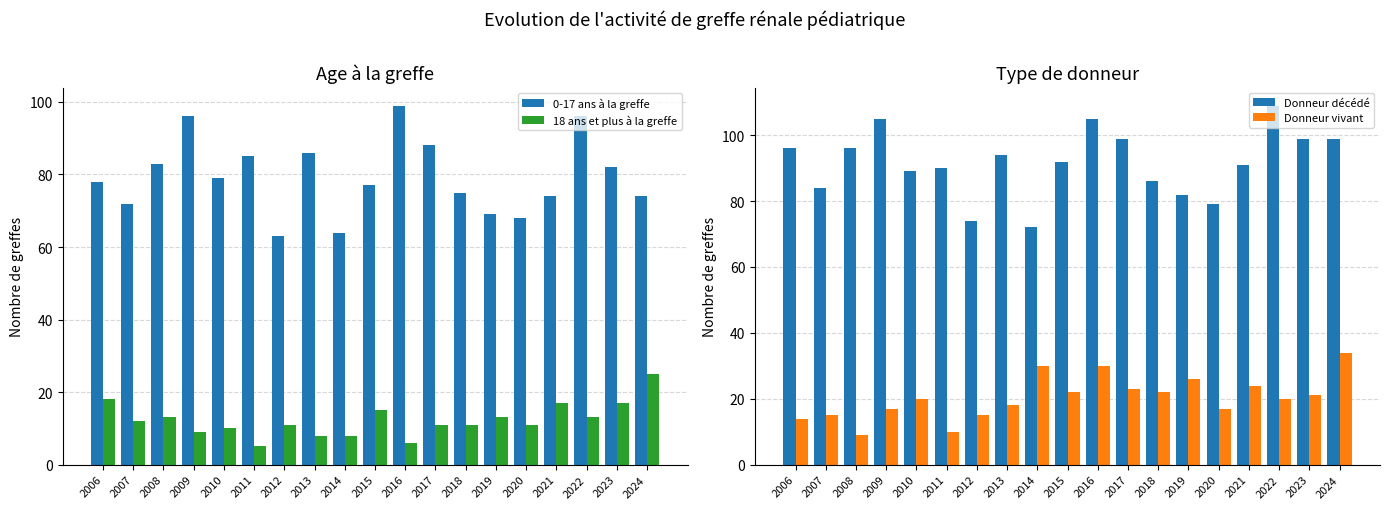

The 0-17 ans à la greffe series shows 107 at 2012. True or false?

False